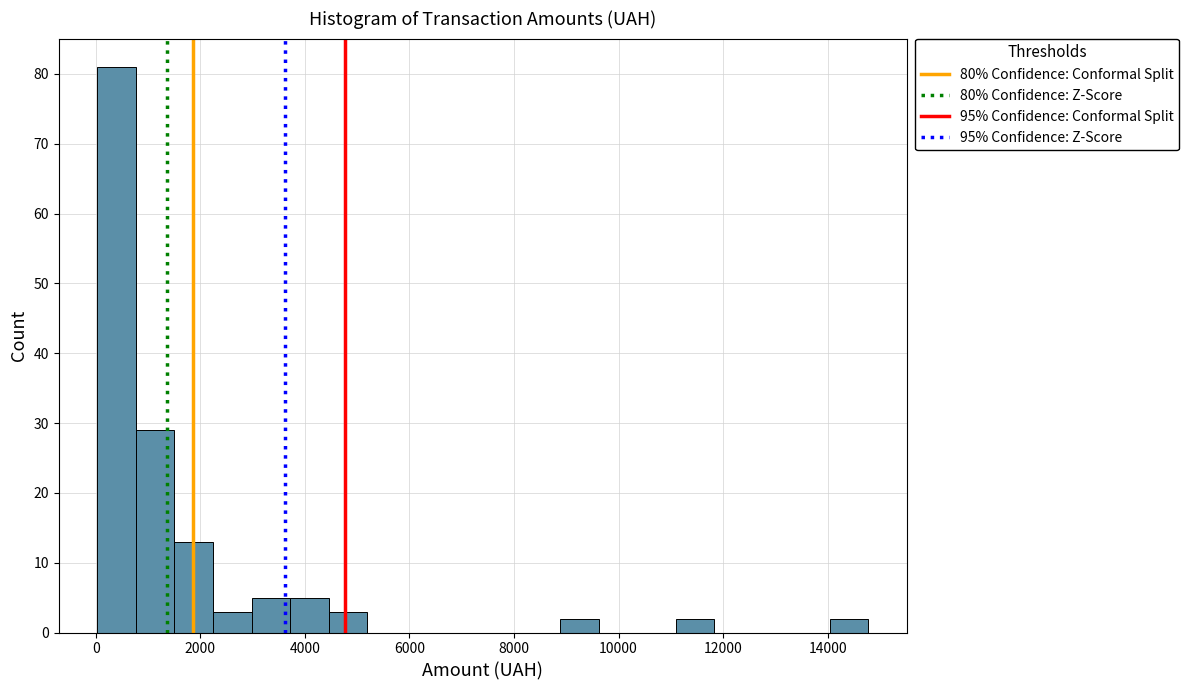

Around what value on the x-axis is the tallest bar? Give the approximate position of its centre, as read against the axis.

400